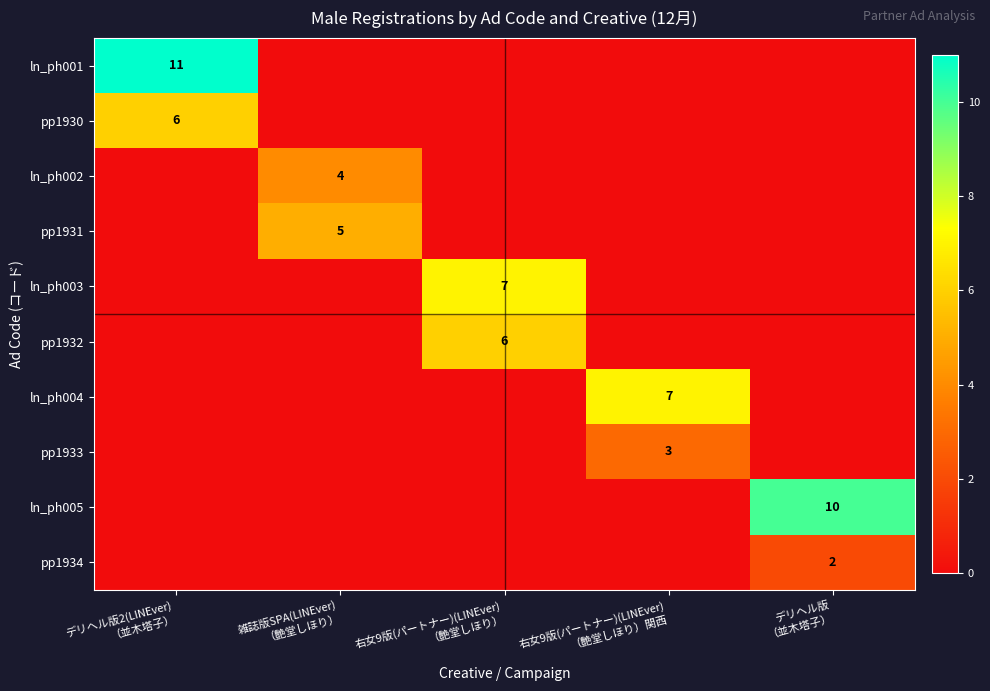

What is the sum of the ln_ph004 values at 右女9版(パートナー)(LINEver) （艶堂しほり）関西 and 右女9版(パートナー)(LINEver) （艶堂しほり）?

7